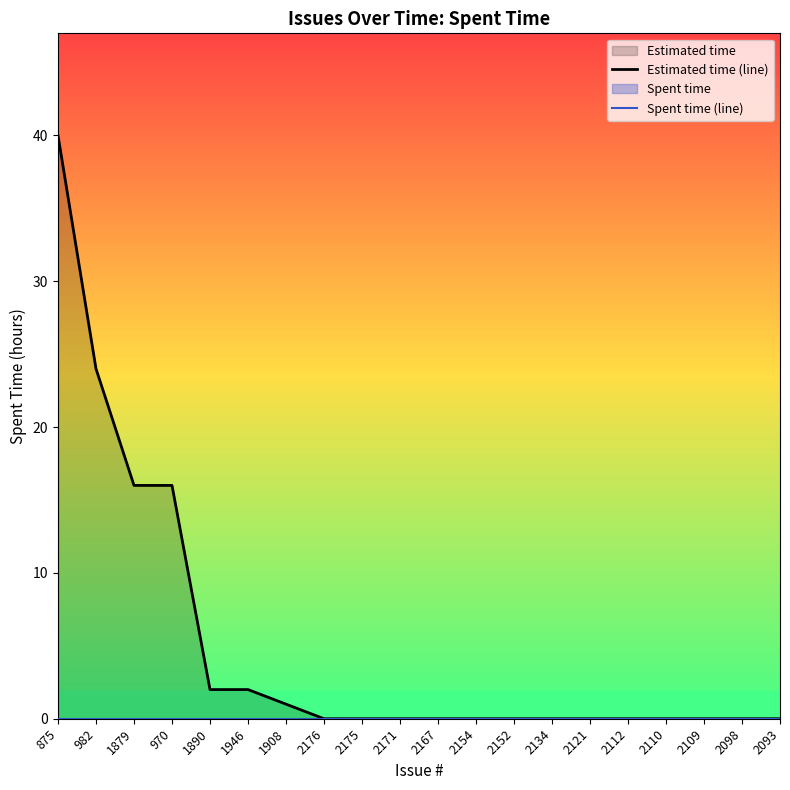

List the labels in order of Estimated time (line) value, smallest first.

2176, 2175, 2171, 2167, 2154, 2152, 2134, 2121, 2112, 2110, 2109, 2098, 2093, 1908, 1890, 1946, 1879, 970, 982, 875